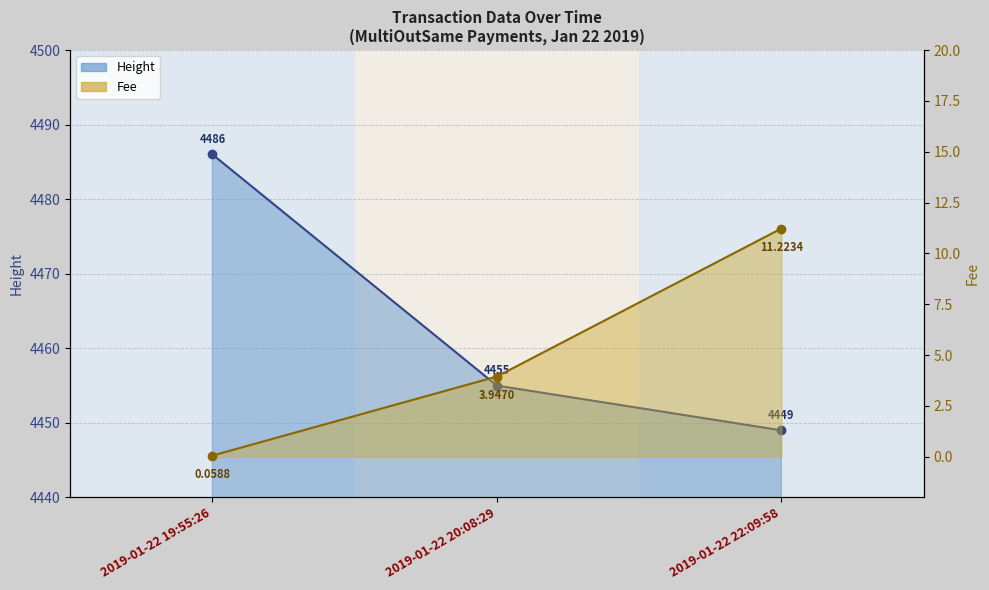

List the series in order of their overall mean, highest first.

Height, Fee